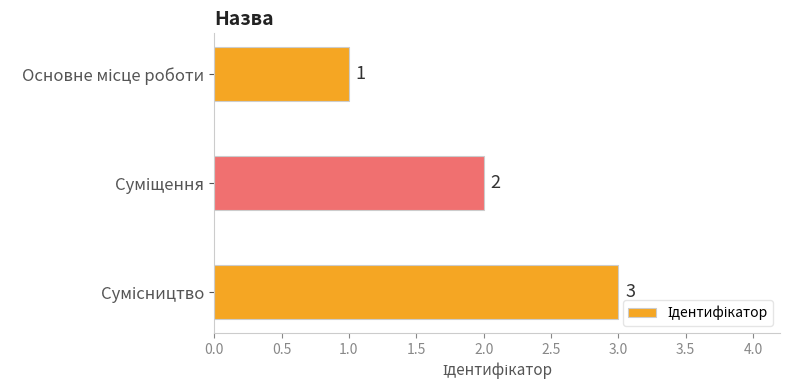

Count the values in the range 1 to 3.

3